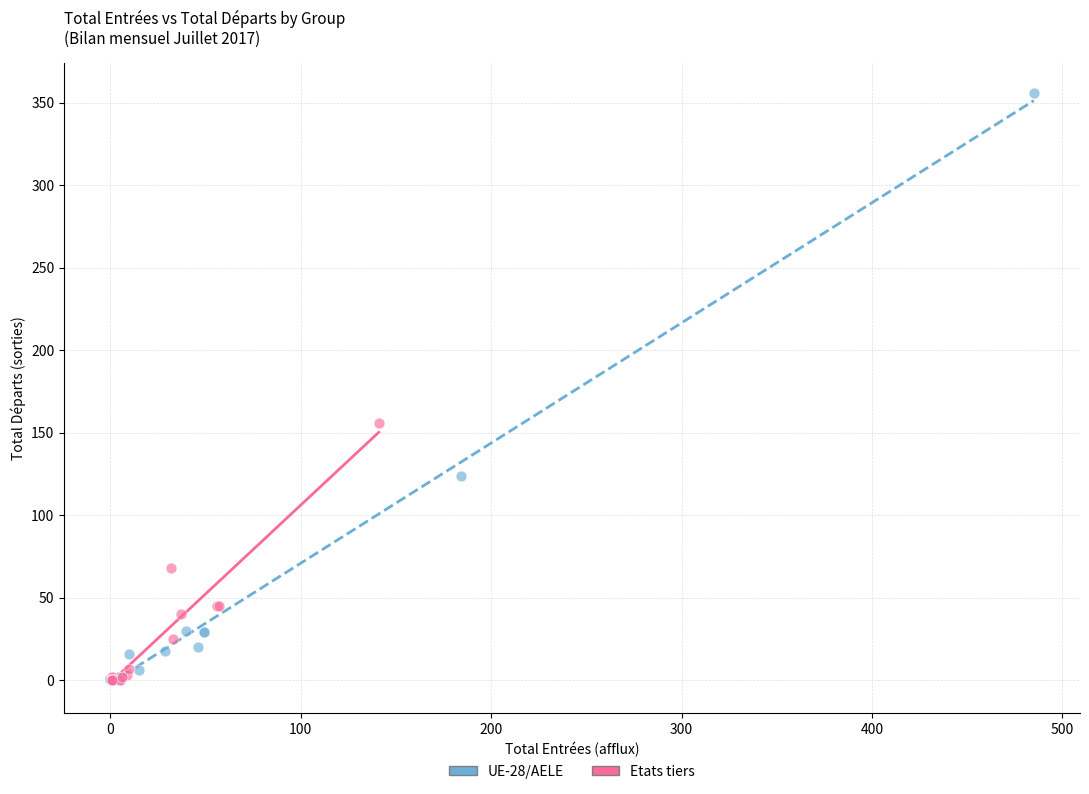

Which series contains the highest Y value?

UE-28/AELE